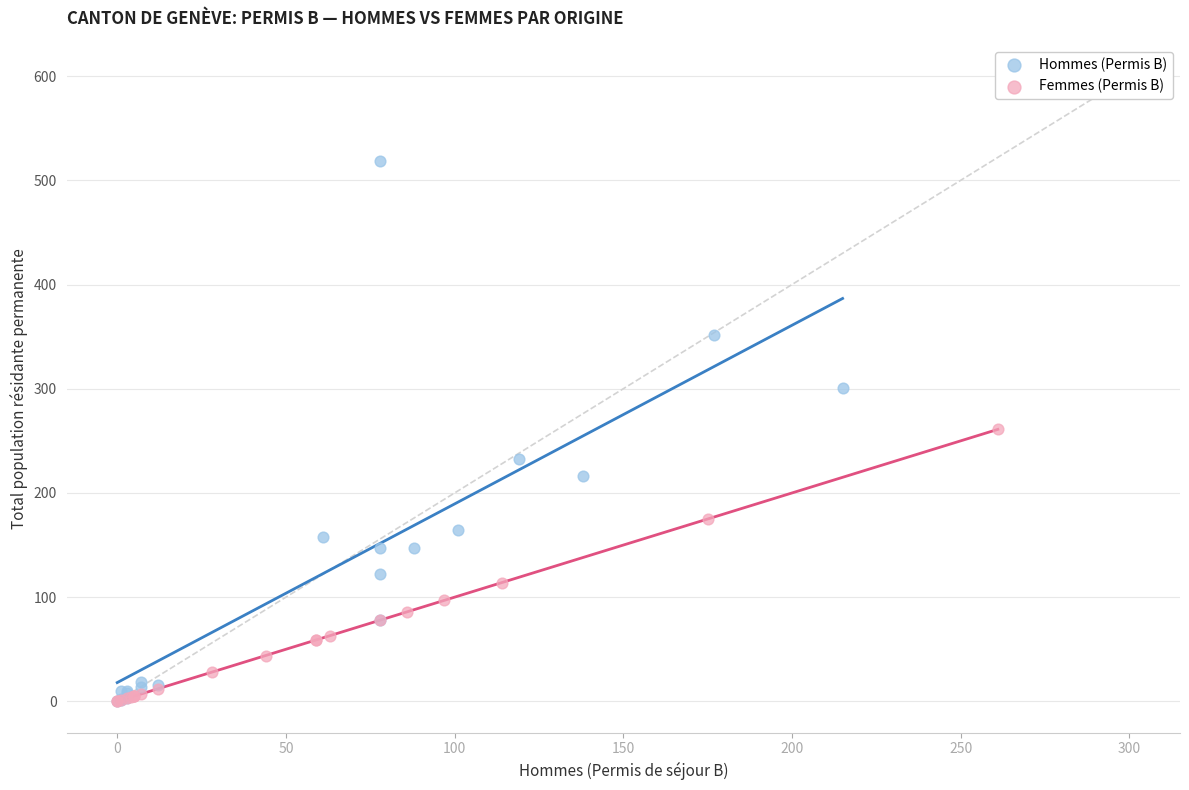

Which series has the largest Y range (max minus min)?

Hommes (Permis B)